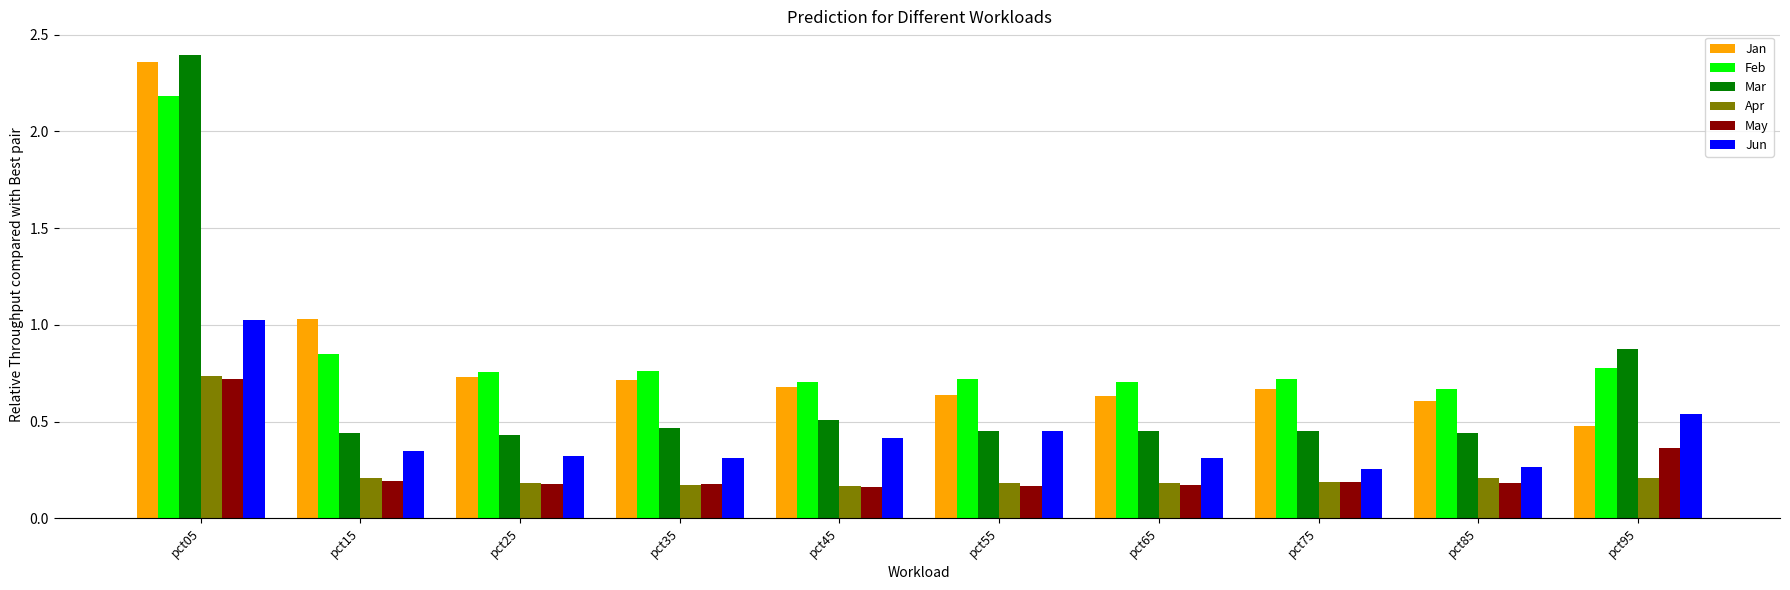

What are all the series names shown in the legend?

Jan, Feb, Mar, Apr, May, Jun